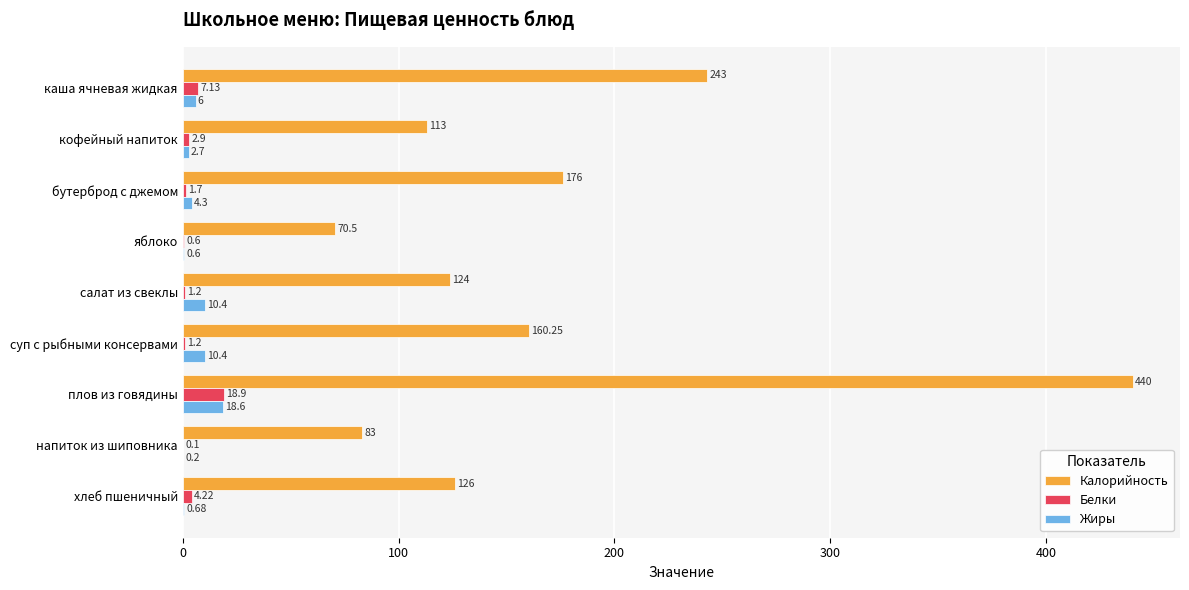

What is the sum of all Жиры values?

53.9